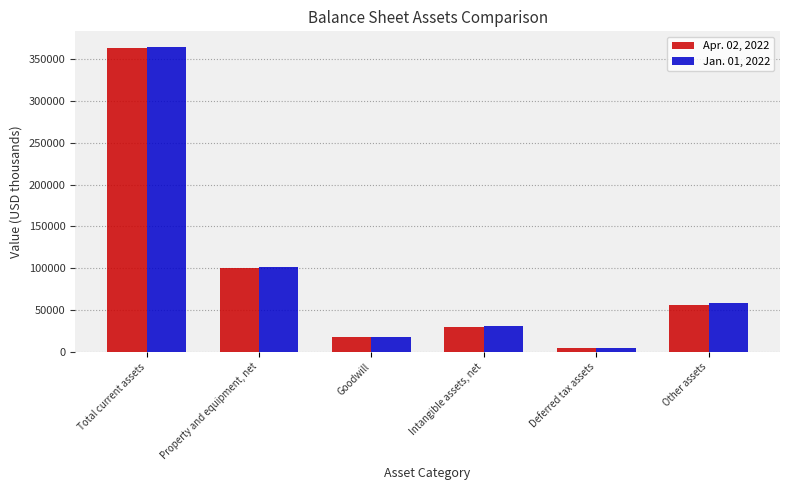

List the series in order of their overall mean, highest first.

Jan. 01, 2022, Apr. 02, 2022